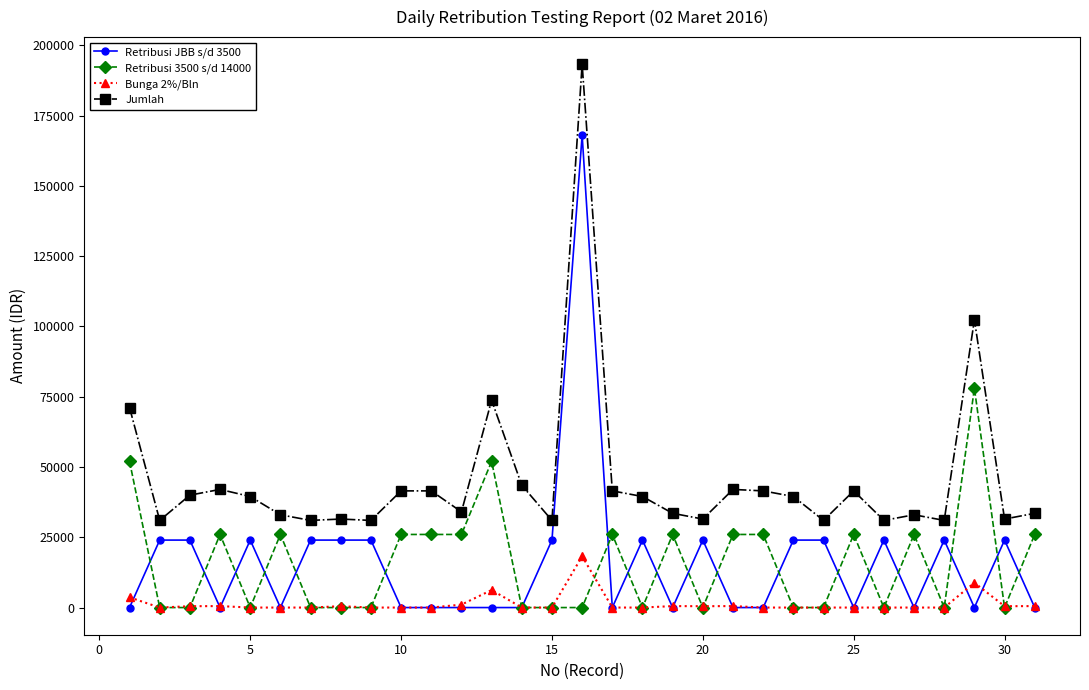

What are all the series names shown in the legend?

Retribusi JBB s/d 3500, Retribusi 3500 s/d 14000, Bunga 2%/Bln, Jumlah